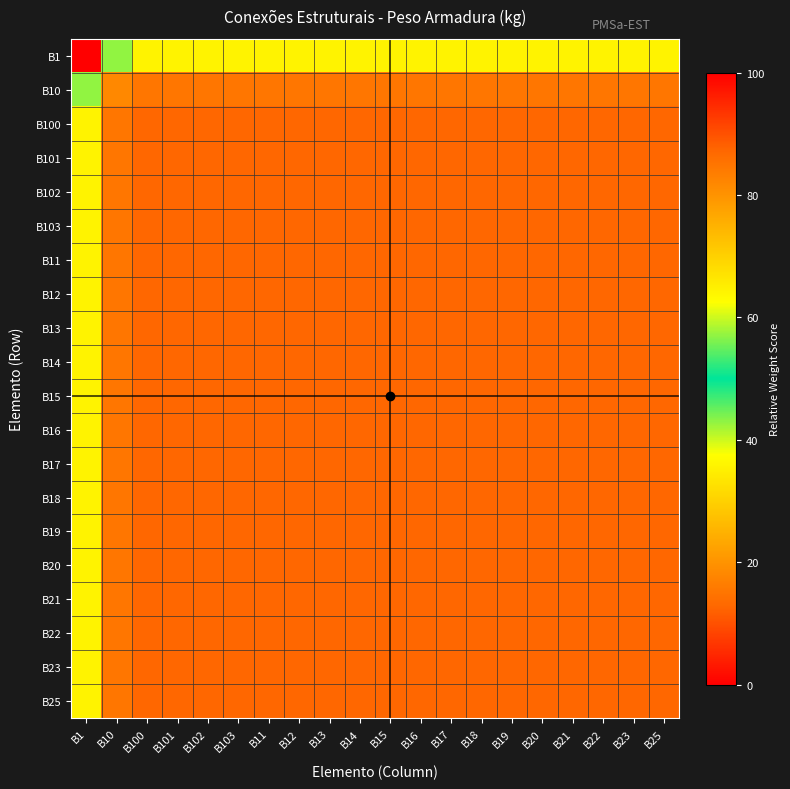

Count the number of categories in the chart.

20